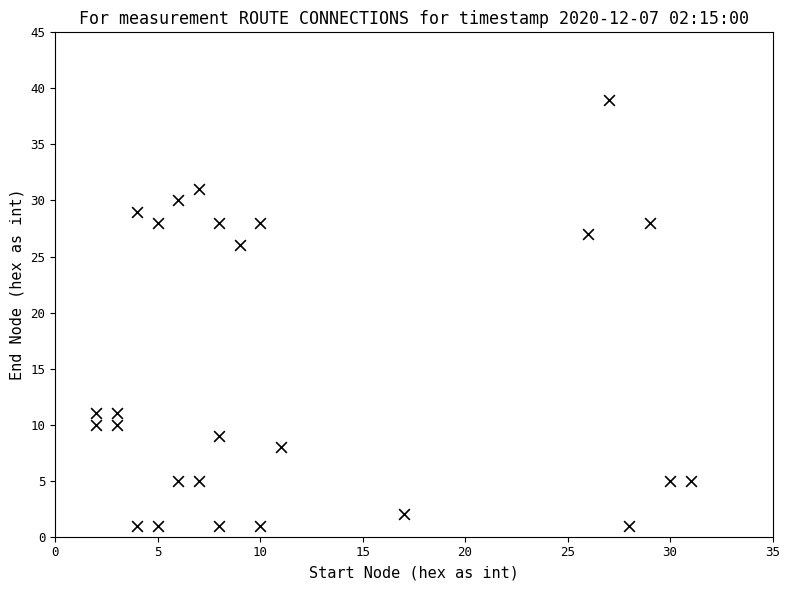

What is the range of Y values (max minus min)?

38